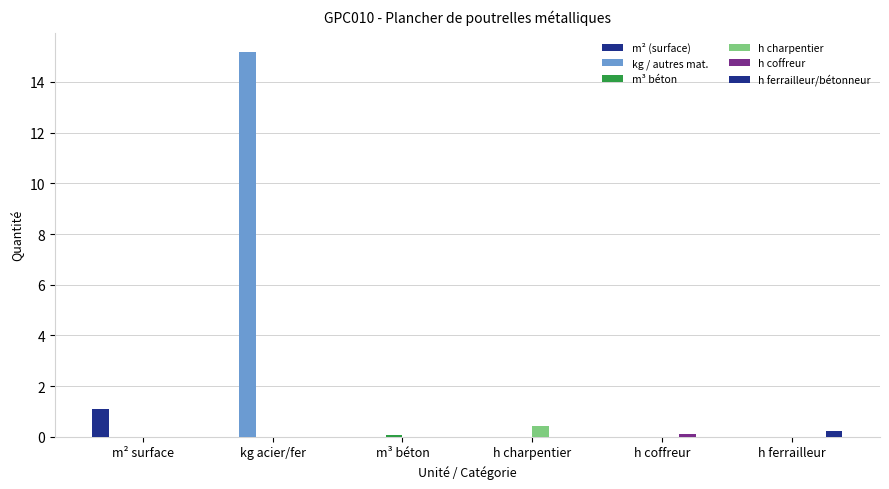

Are the bars horizontal?

No